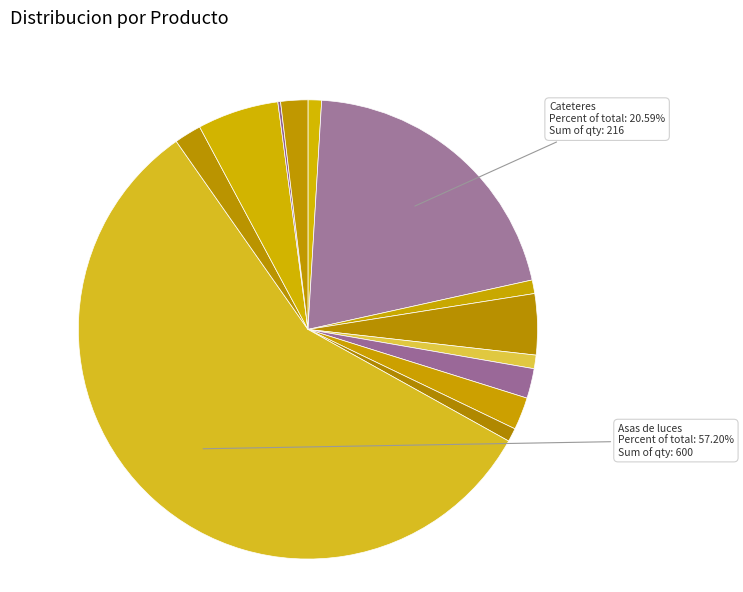

To the nearest percent, what is the average slice percentage?

8%